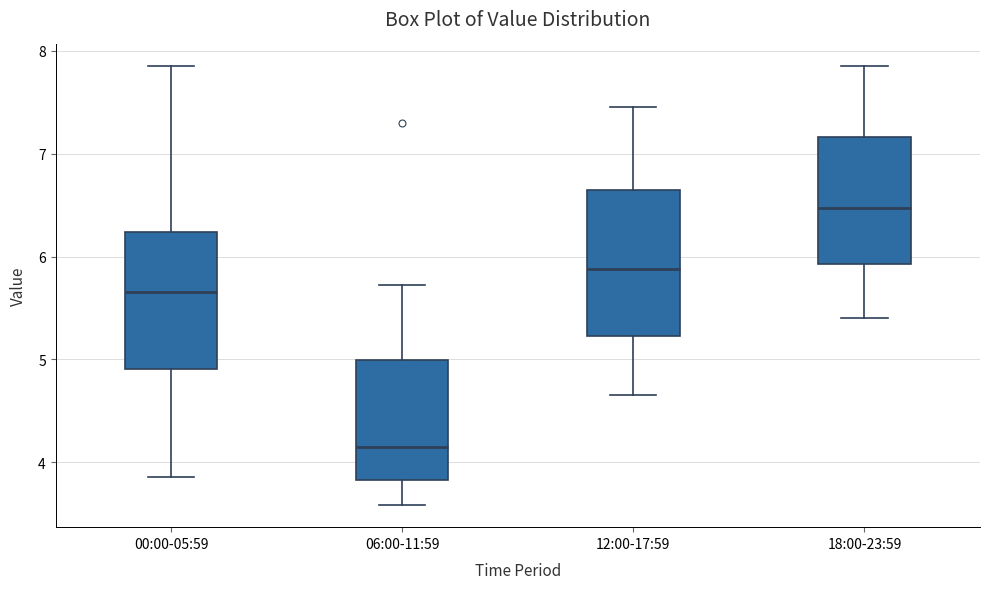

Which box is the tallest, from its lower edge to its upper edge?

12:00-17:59